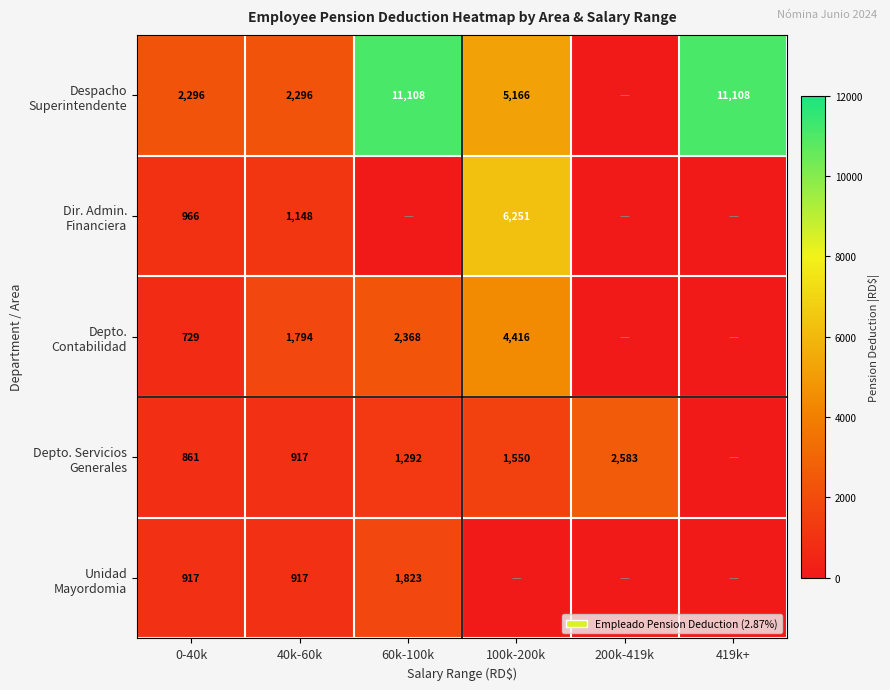

What is the total value across all series at 40k-60k?

7072